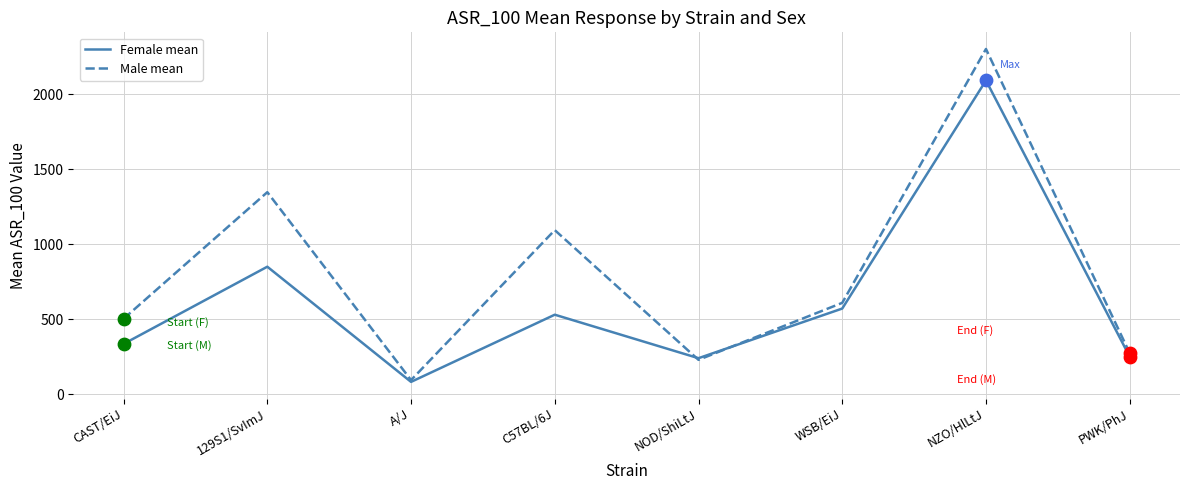

Which series has the widest spread of values?

Male mean